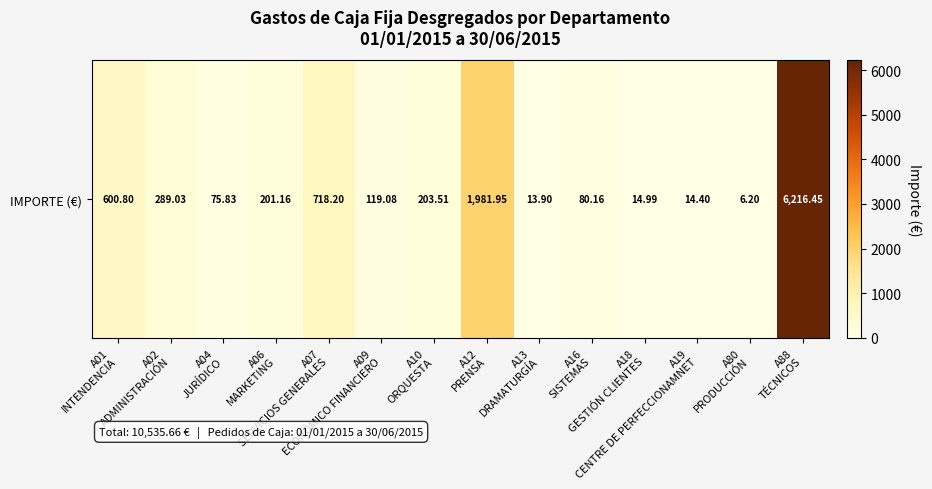

True or false: the data shows 600.8 at A01
INTENDENCIA.

True